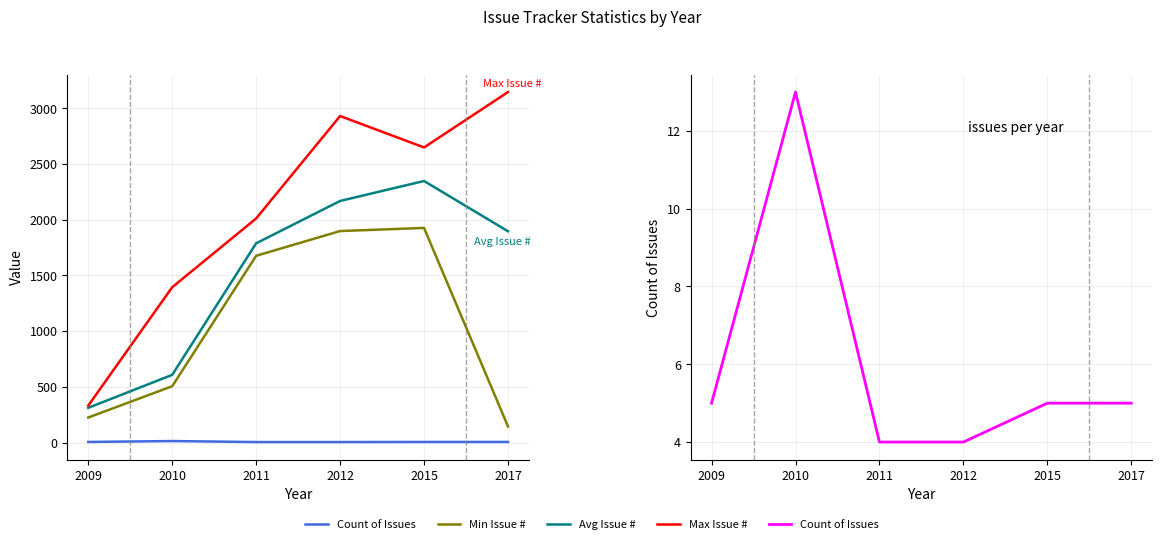

Reading left to right, transcribe all the data shown in this chart.

Count of Issues: 5	13	4	4	5	5
Min Issue #: 224	505	1675	1897	1925	144
Avg Issue #: 311	607	1787	2167	2346	1895
Max Issue #: 331	1393	2010	2929	2647	3144